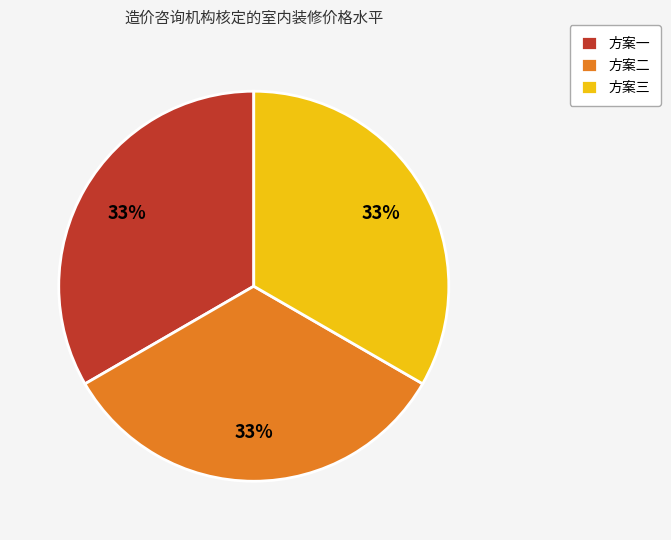

How many segments does this pie chart have?

3